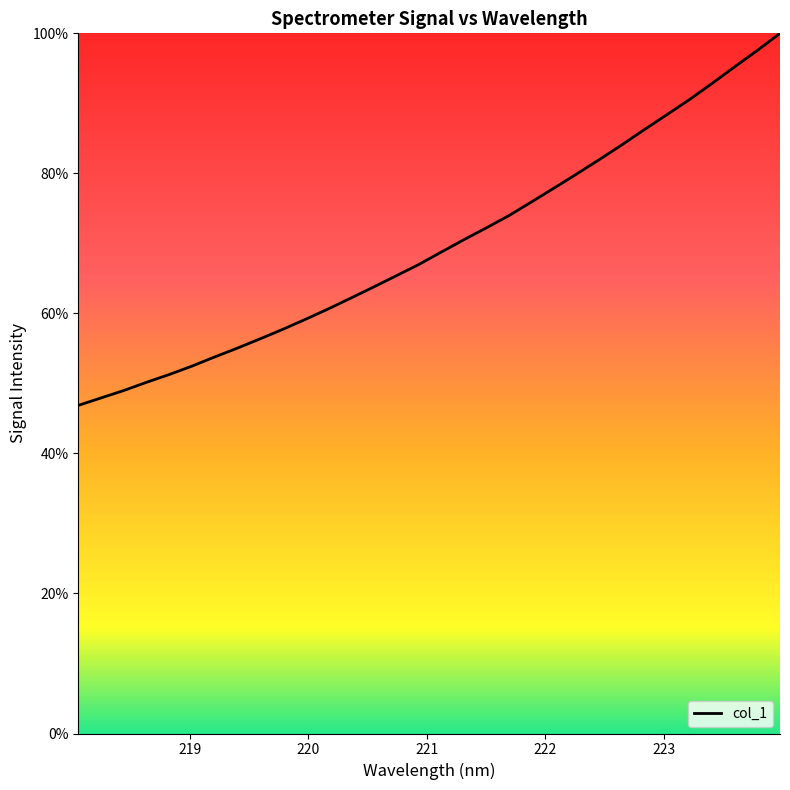

What is the greatest value displayed?

100.0